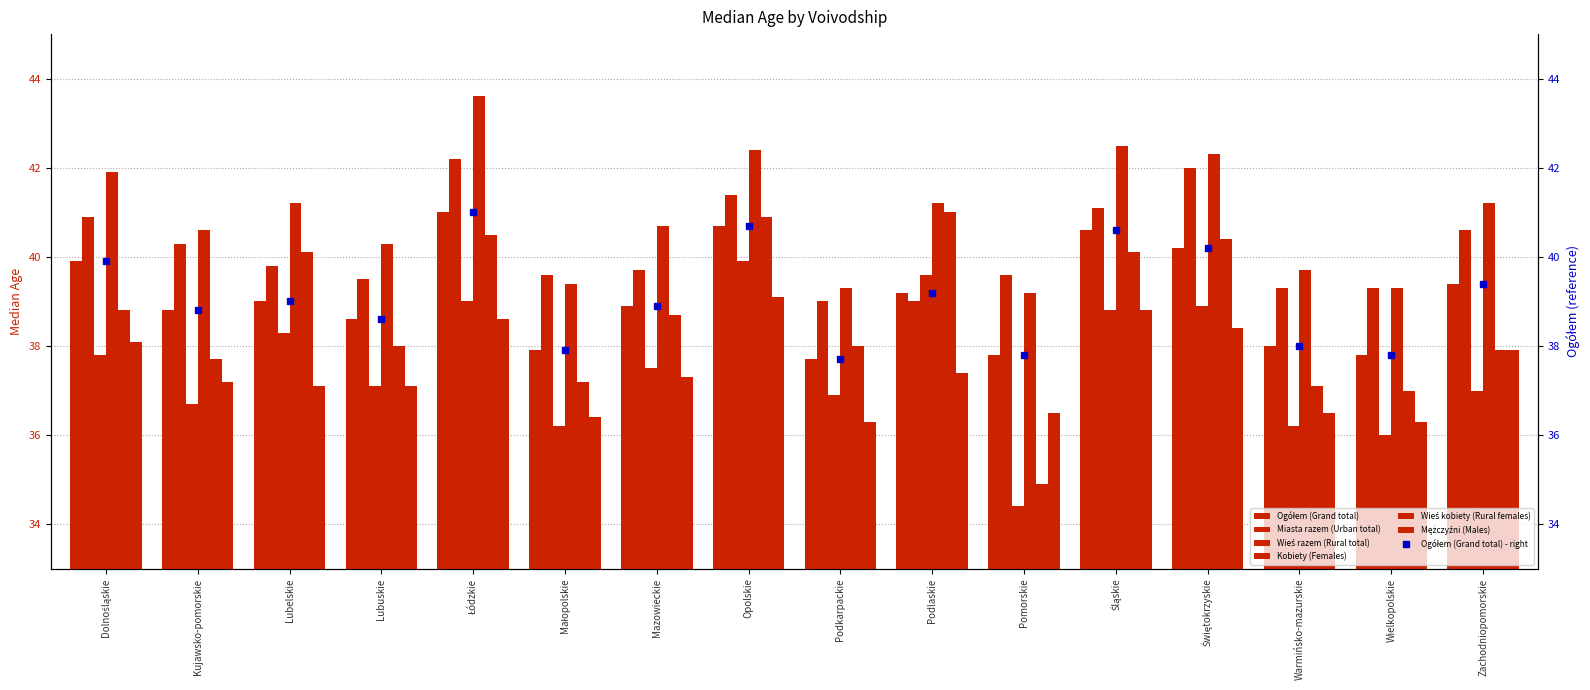

The Ogółem (Grand total) series shows 67.5 at Warmińsko-mazurskie. True or false?

False